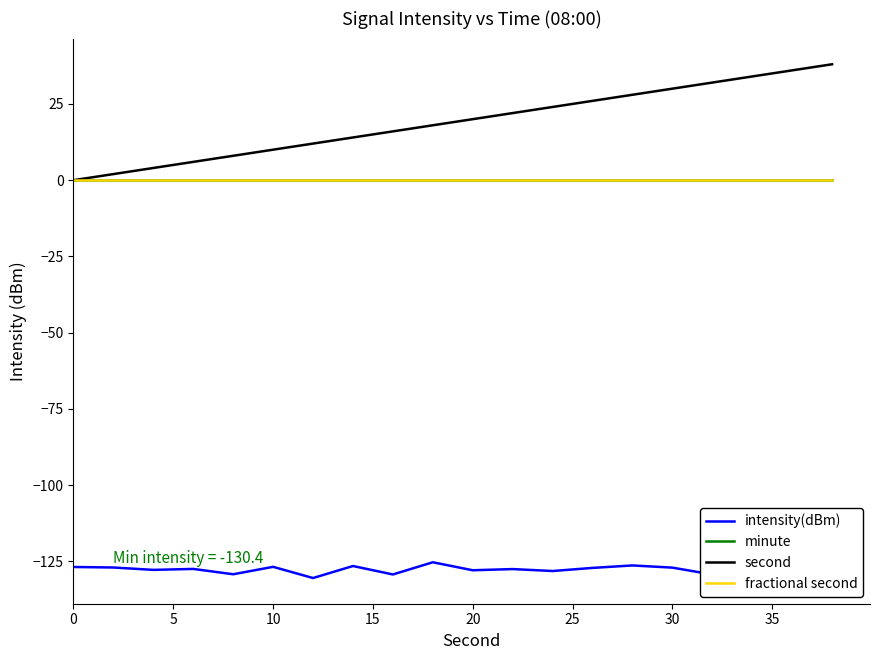

How many categories are shown in the chart?

20